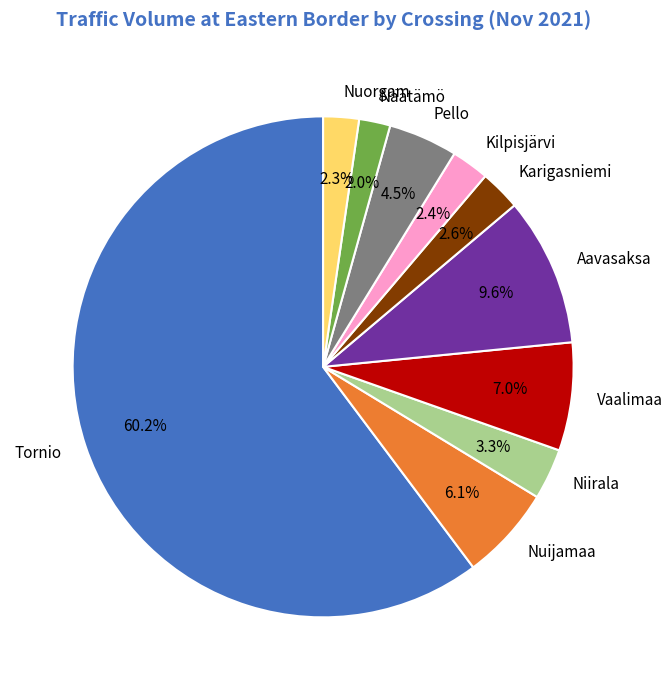

Is the sum of Nuorgam and Kilpisjärvi greater than half?

No